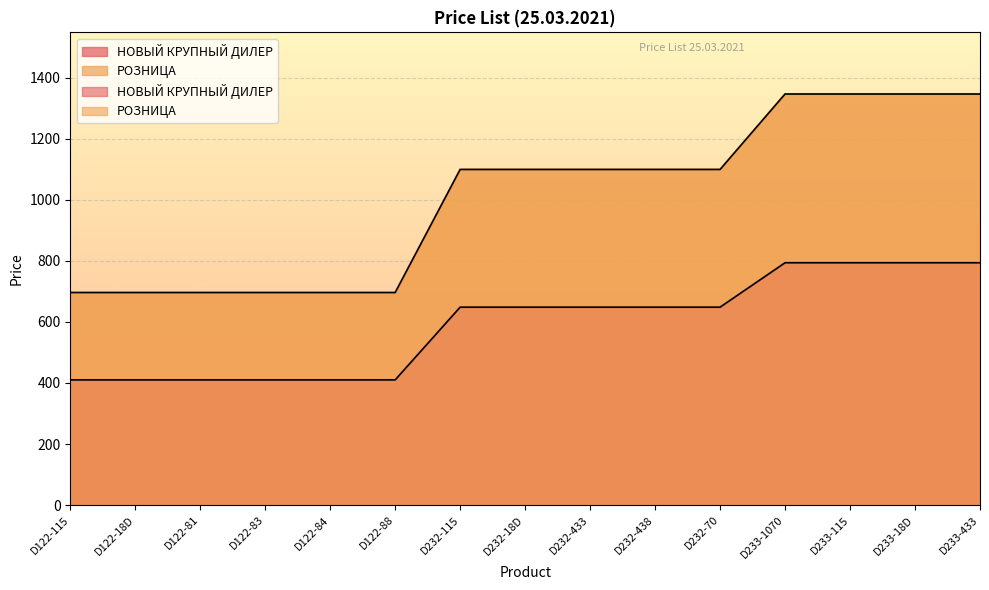

What is the difference between the РОЗНИЦА values at D232-70 and D122-83?

403.0